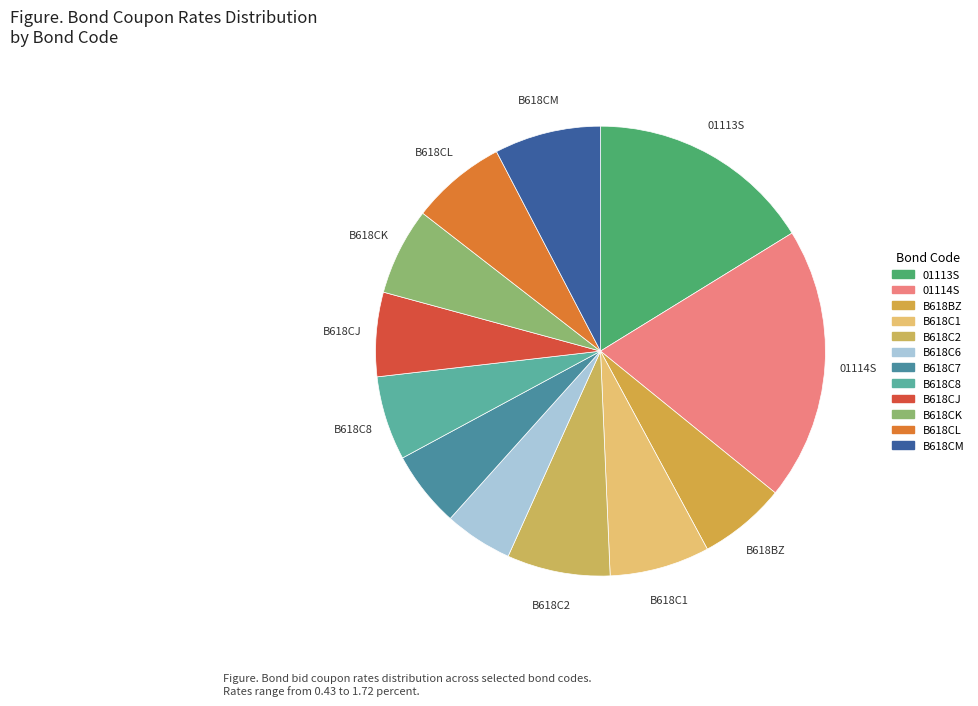

To the nearest percent, what is the difference between the B618CK and B618C6 slice percentages?

1%